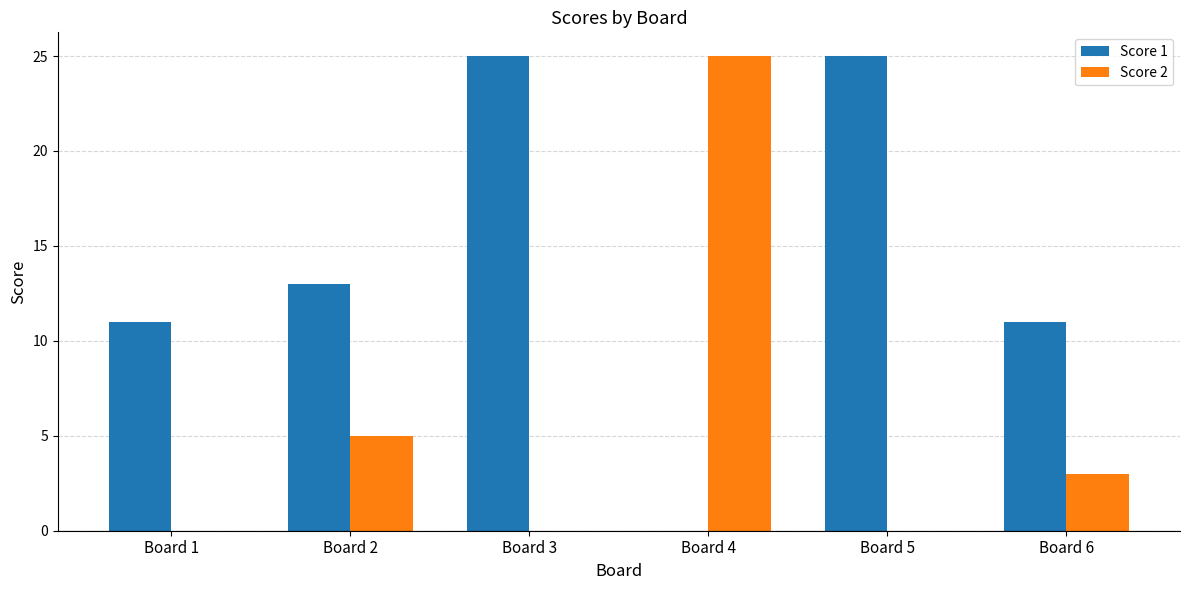

Is the value of Score 2 at Board 3 greater than the value of Score 1 at Board 1?

No